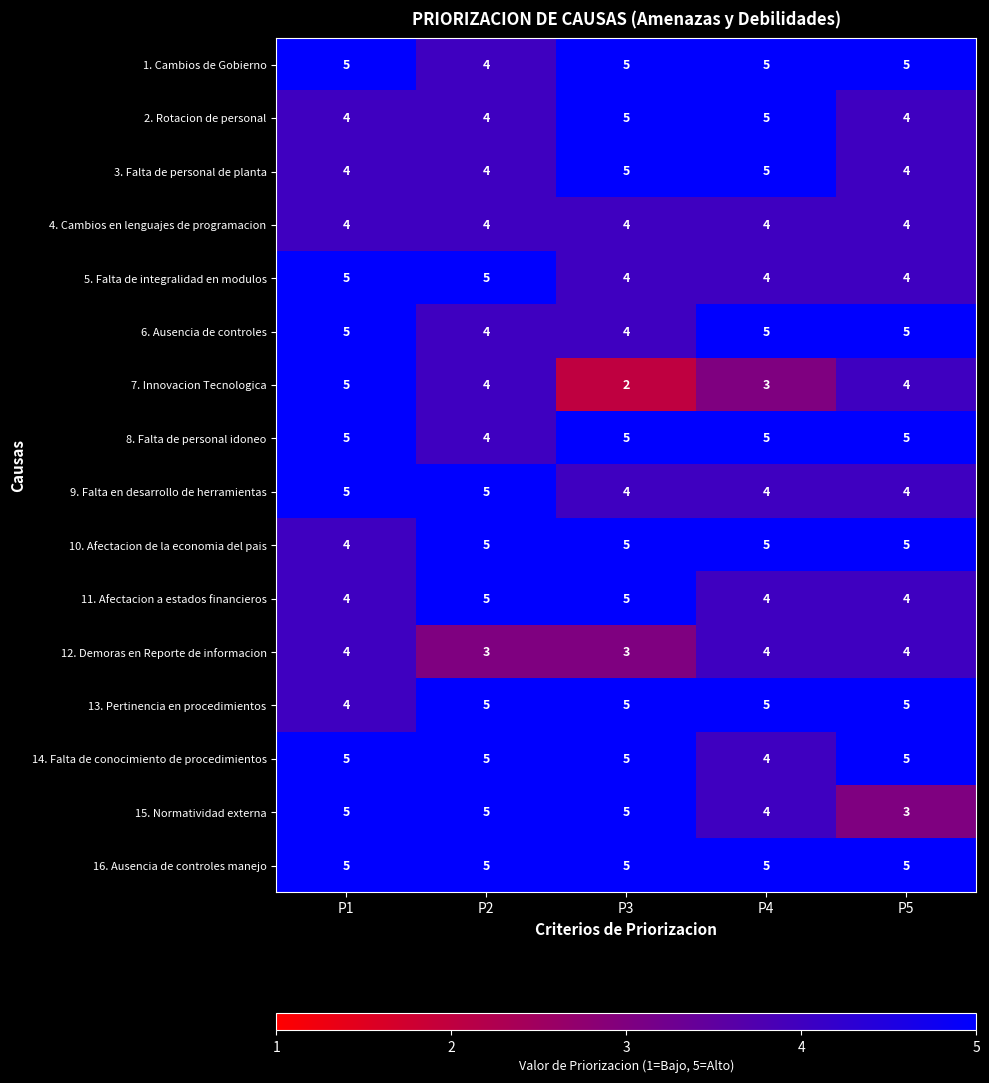

What is the greatest value displayed?

5